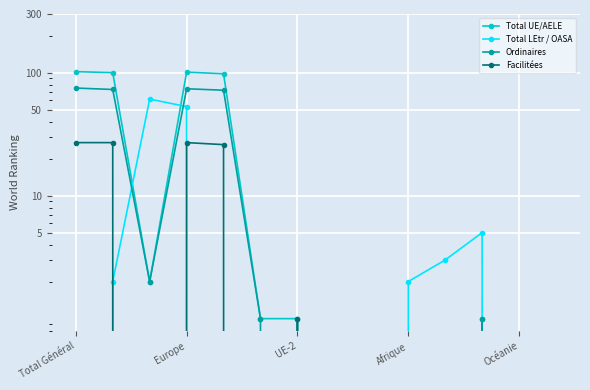

Is this an area chart (filled region under the line)?

No